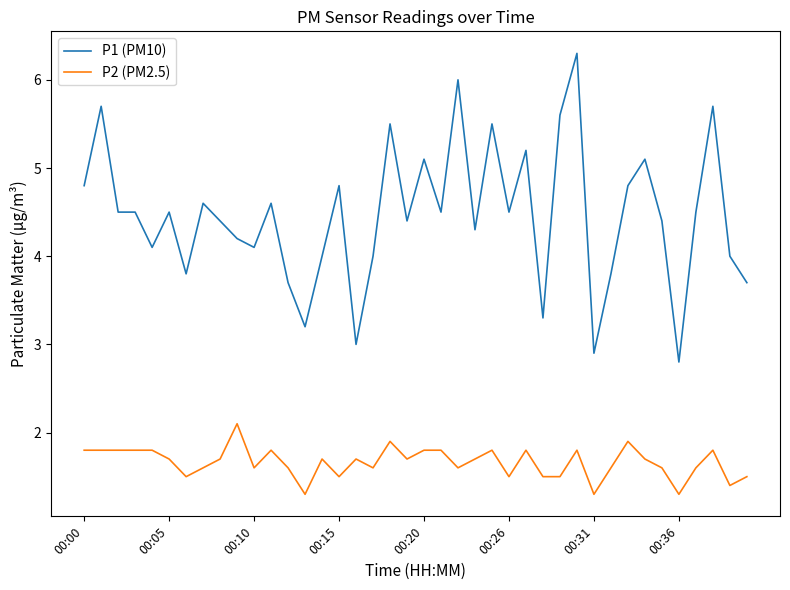

What is the sum of all P2 (PM2.5) values?

66.5